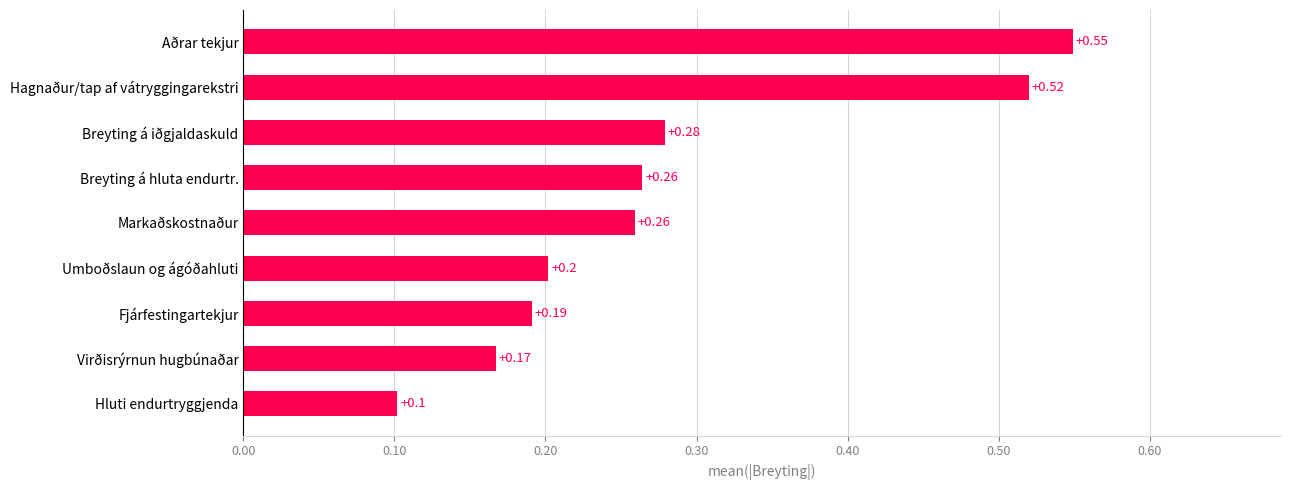

What is the difference between the maximum and second lowest values?

0.4